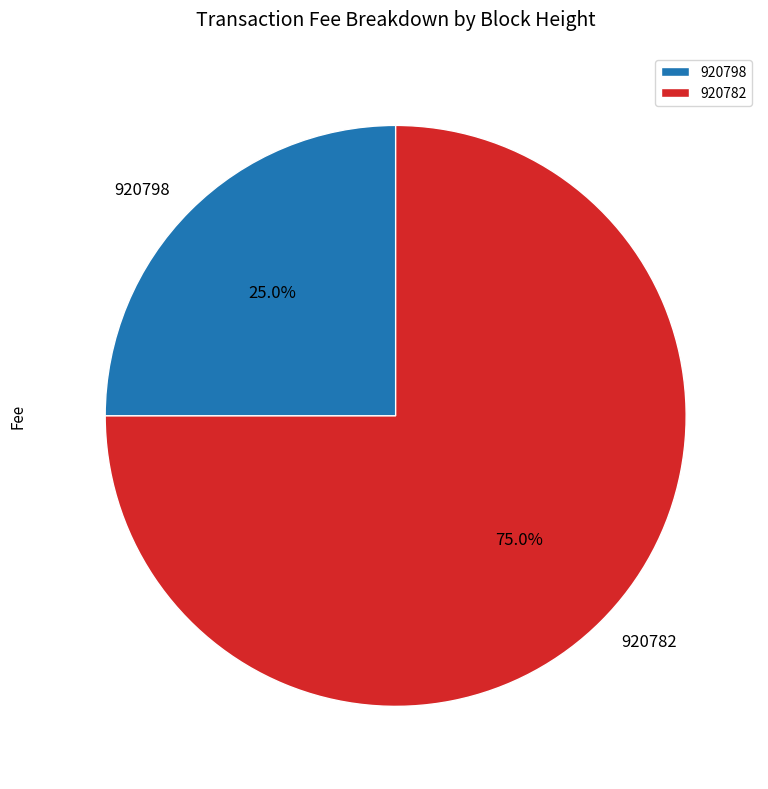

True or false: 920798 accounts for 25% of the total.

True